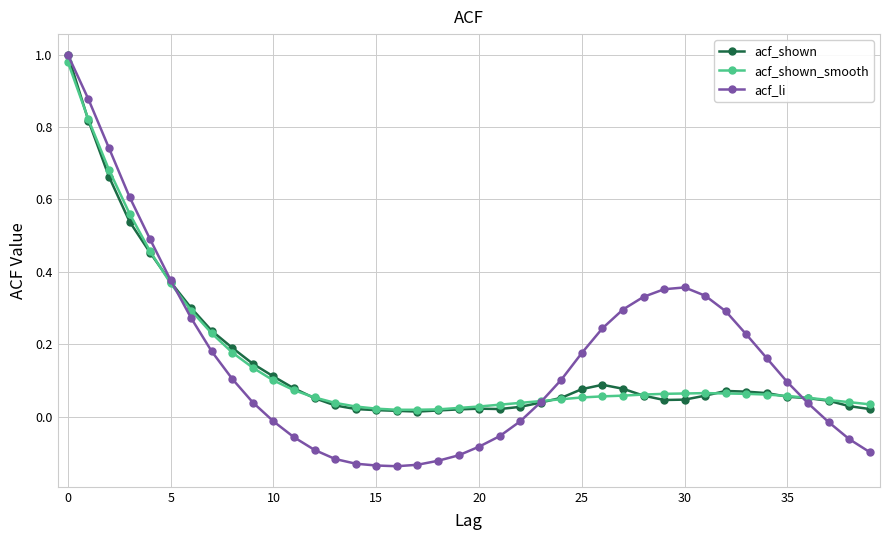

Is this an area chart (filled region under the line)?

No